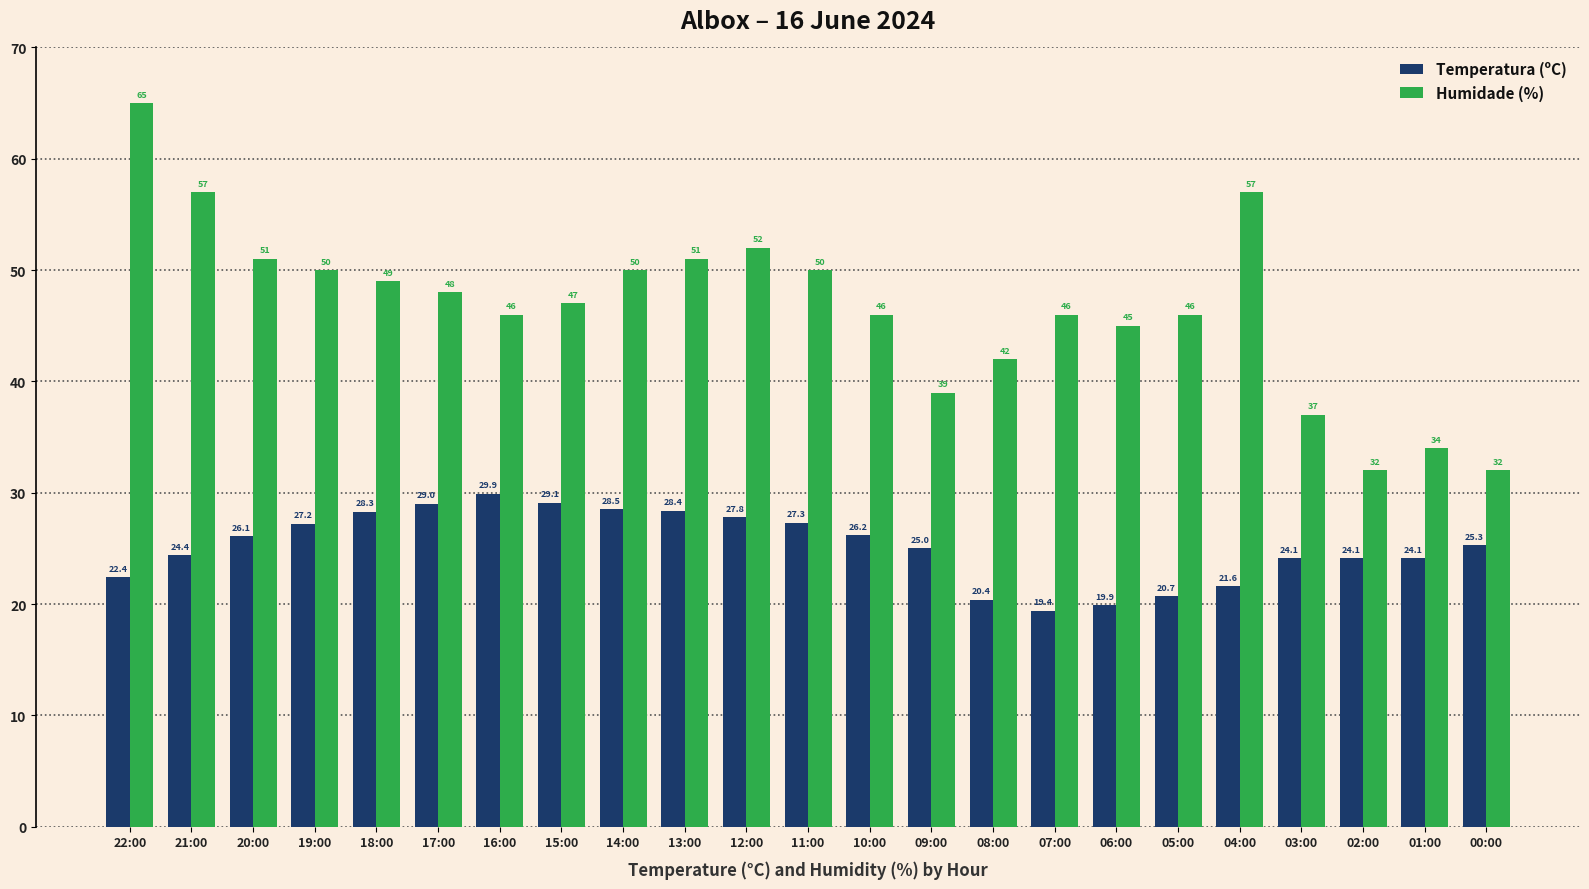

Count the number of categories in the chart.

23